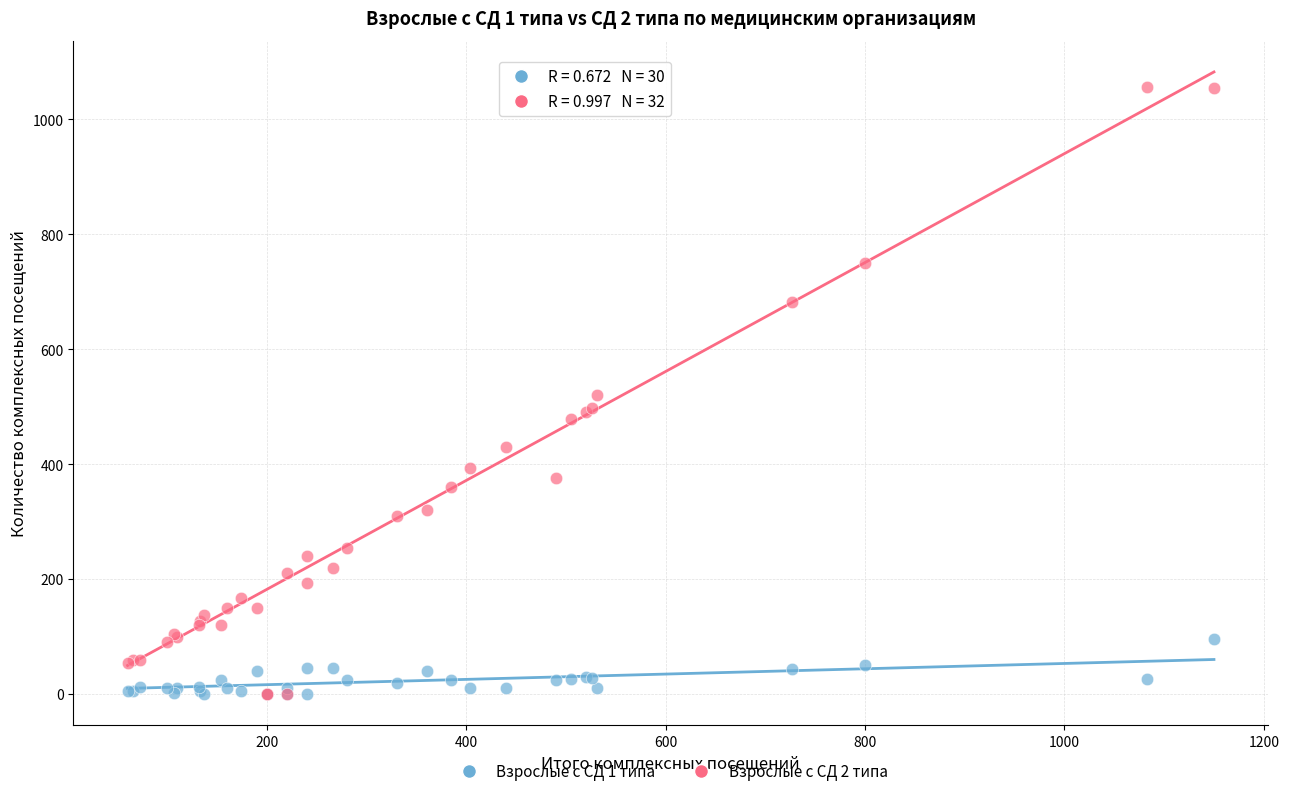

What are all the series names shown in the legend?

Взрослые с СД 1 типа, Взрослые с СД 2 типа